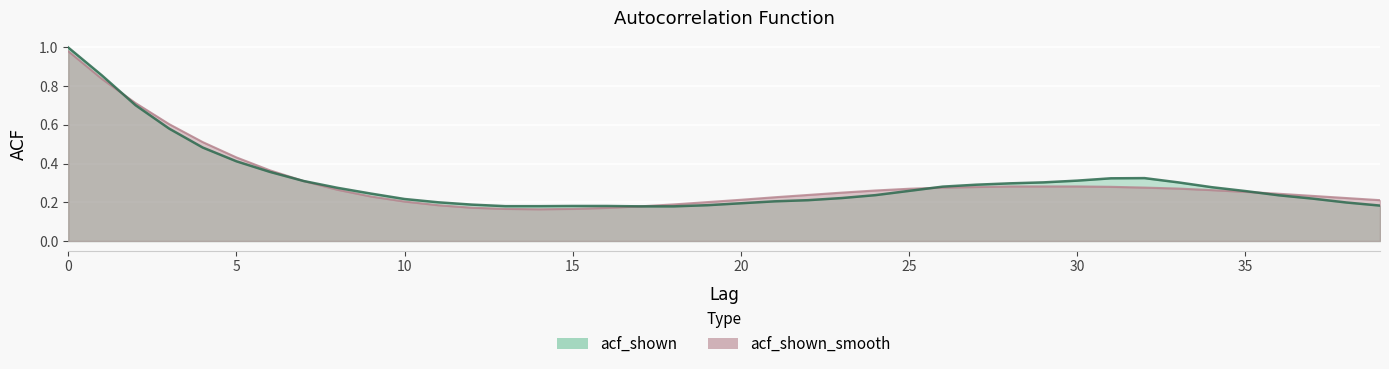

Which series has the largest total across all categories?

acf_shown